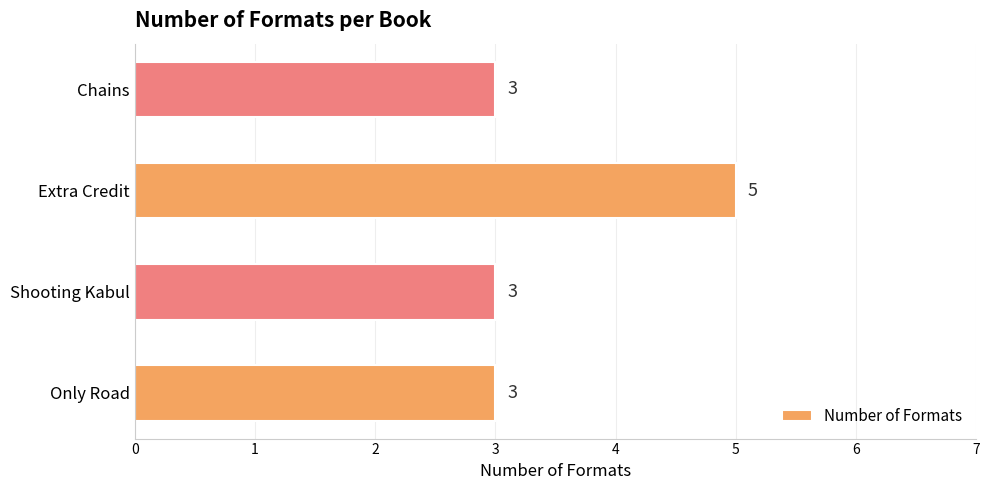

What is the minimum value shown in the chart?

3